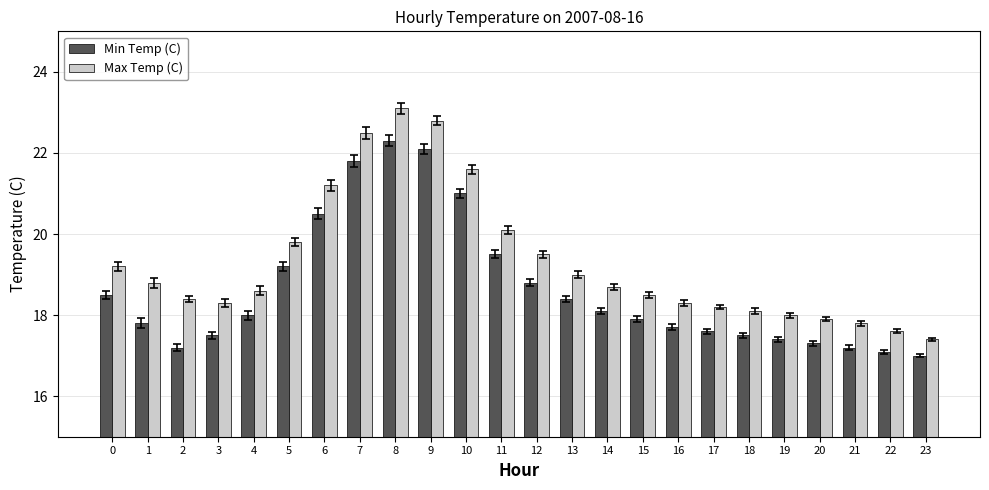

What is the difference between the maximum and minimum values in the Max Temp (C) series?

5.7